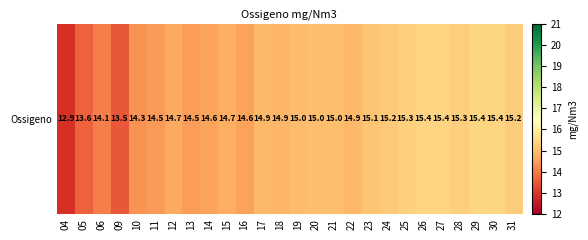

What is the change in value from 10 to 11?

+0.1